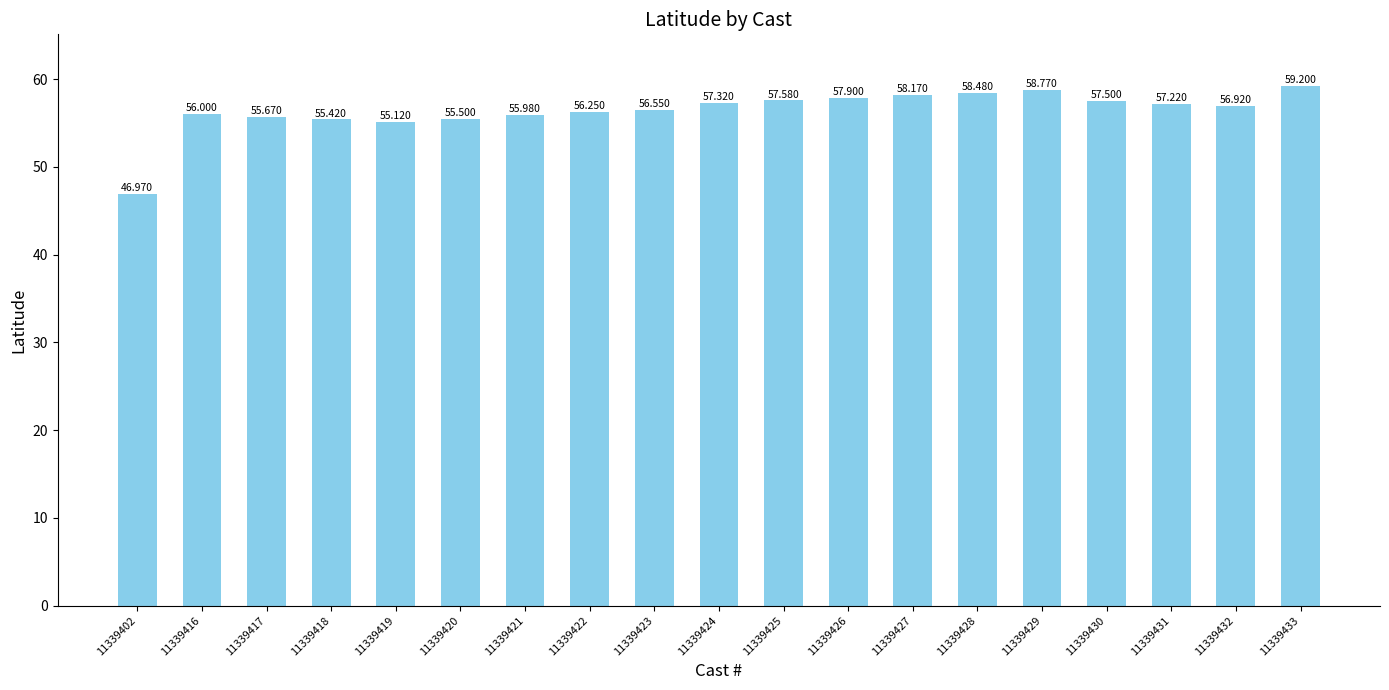

Which label corresponds to the largest value in the chart?

11339433